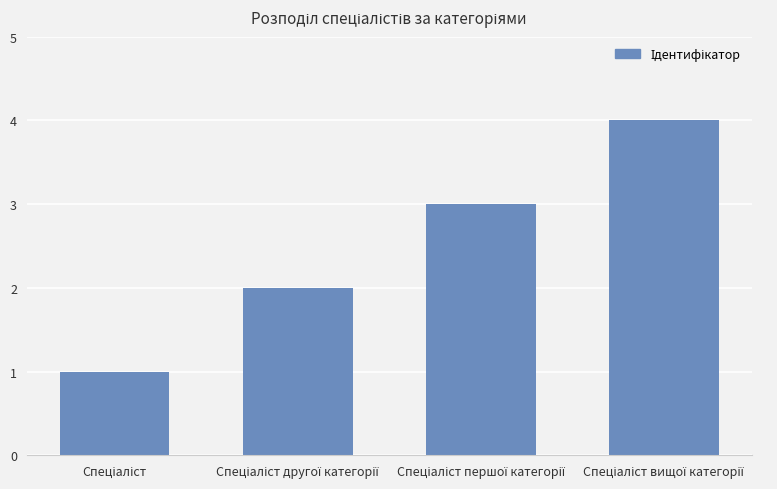

What is the greatest value displayed?

4